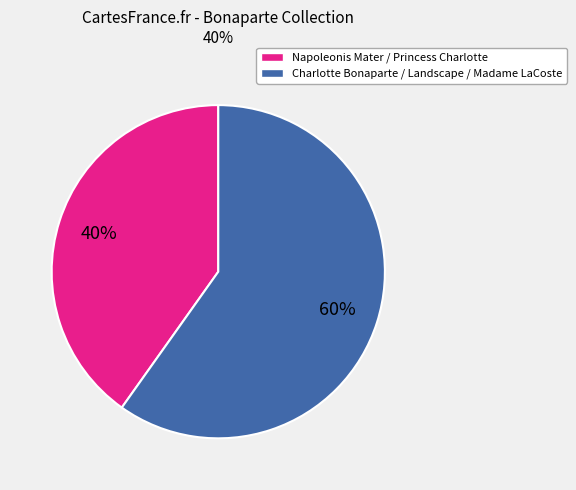

To the nearest percent, what is the difference between the largest and smallest slice percentages?

20%